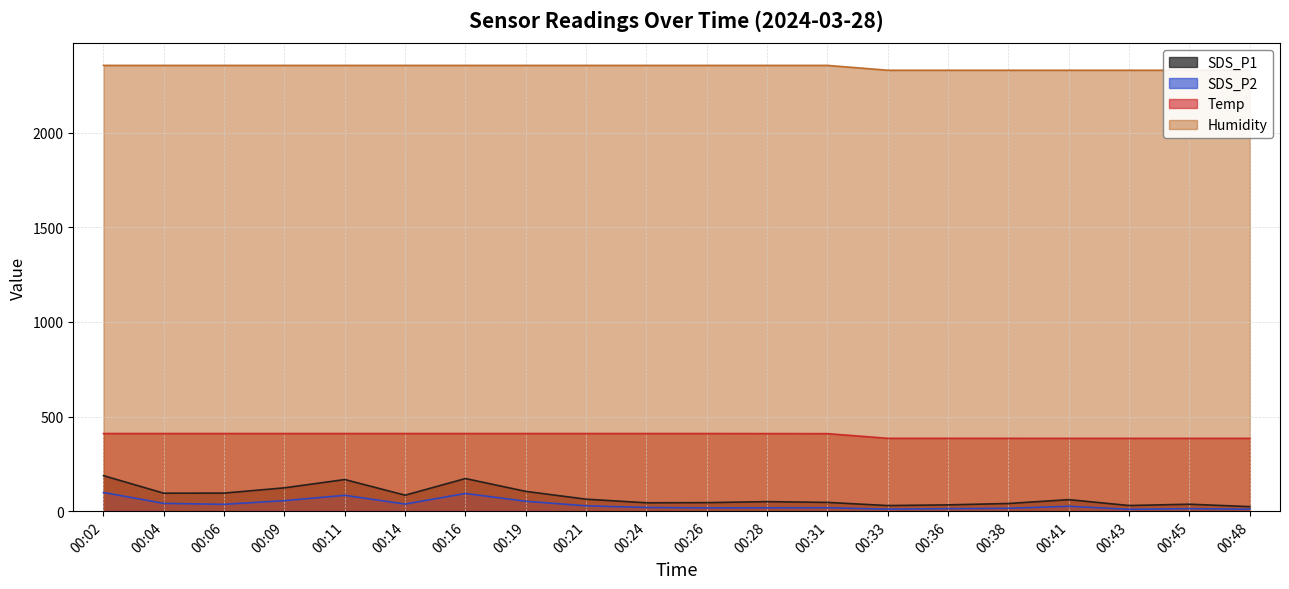

What is the value of the SDS_P1 point at the 1st from the left?

187.7